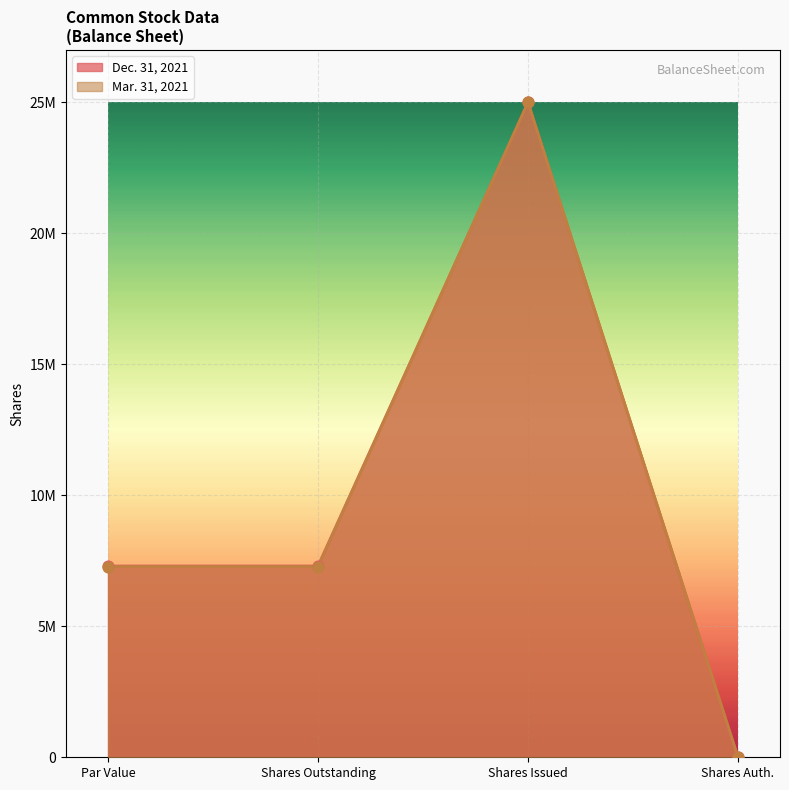

Which series reaches the maximum Y coordinate?

Dec. 31, 2021